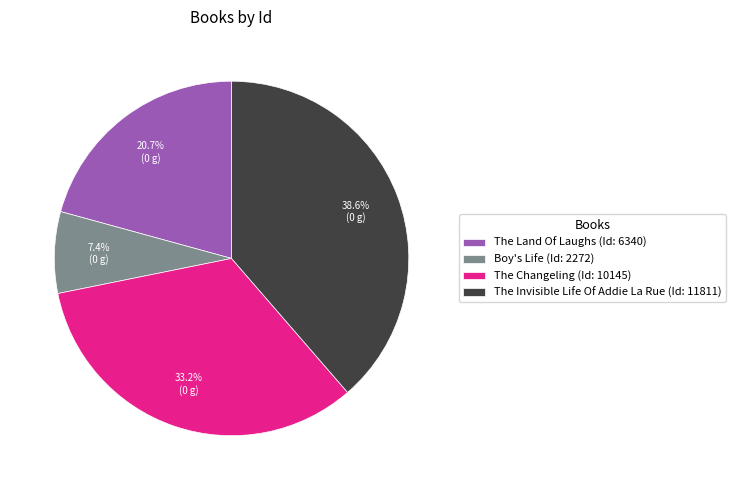

True or false: The Invisible Life Of Addie La Rue accounts for 44% of the total.

False